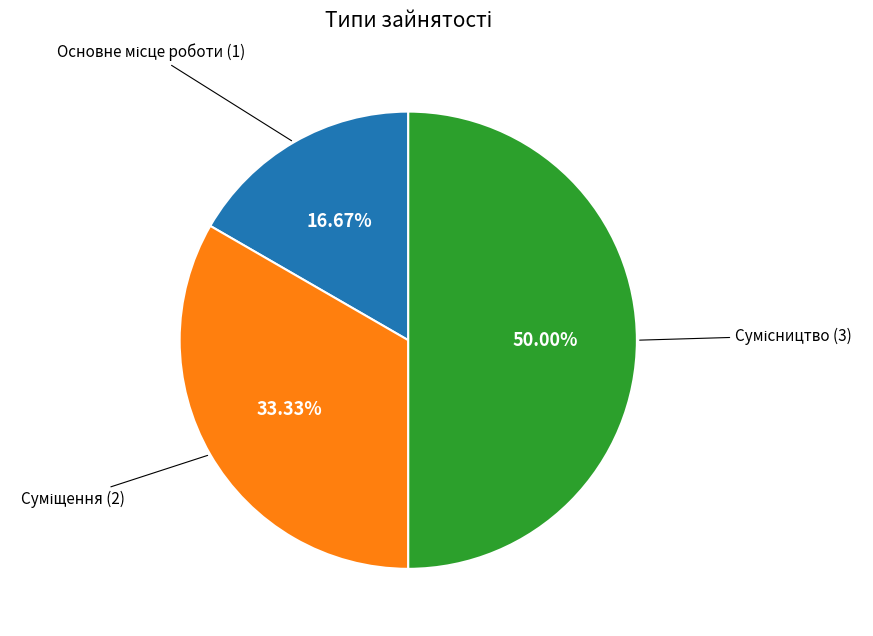

What is the smallest slice in the pie chart?

Основне місце роботи